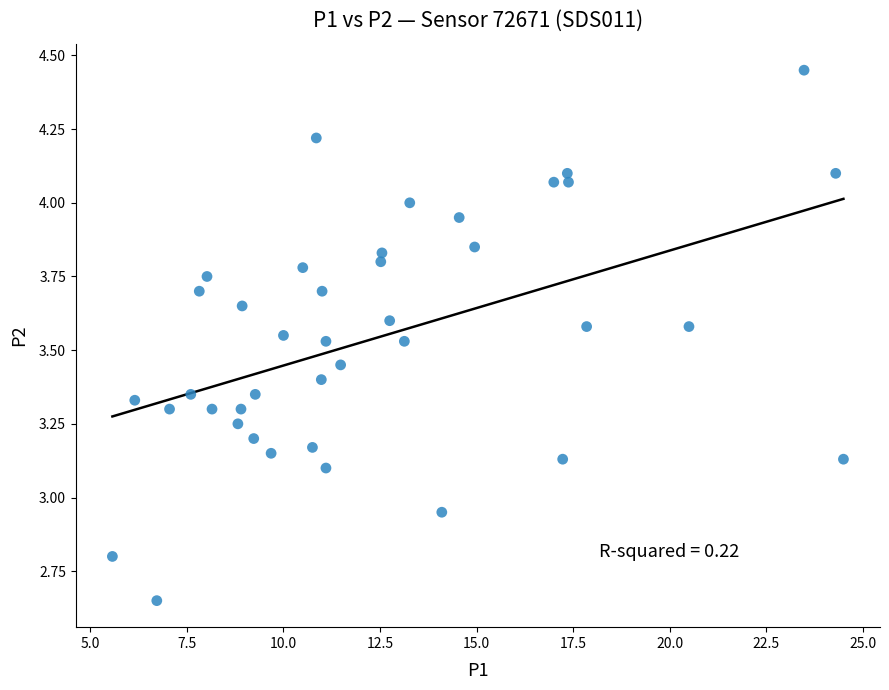

What is the range of X values (max minus min)?

18.9